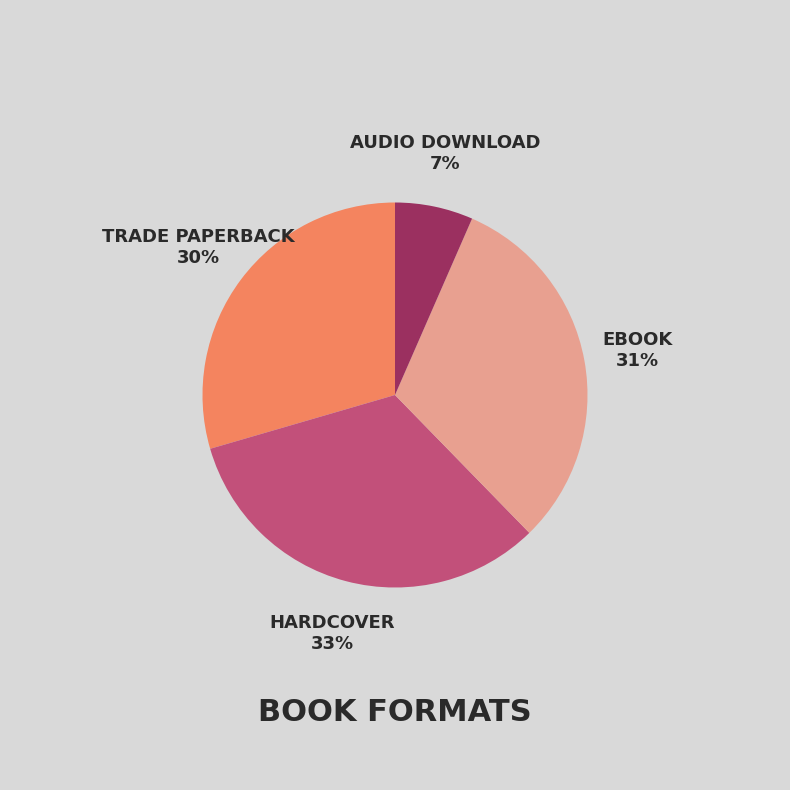

Is there a majority slice in this chart?

No